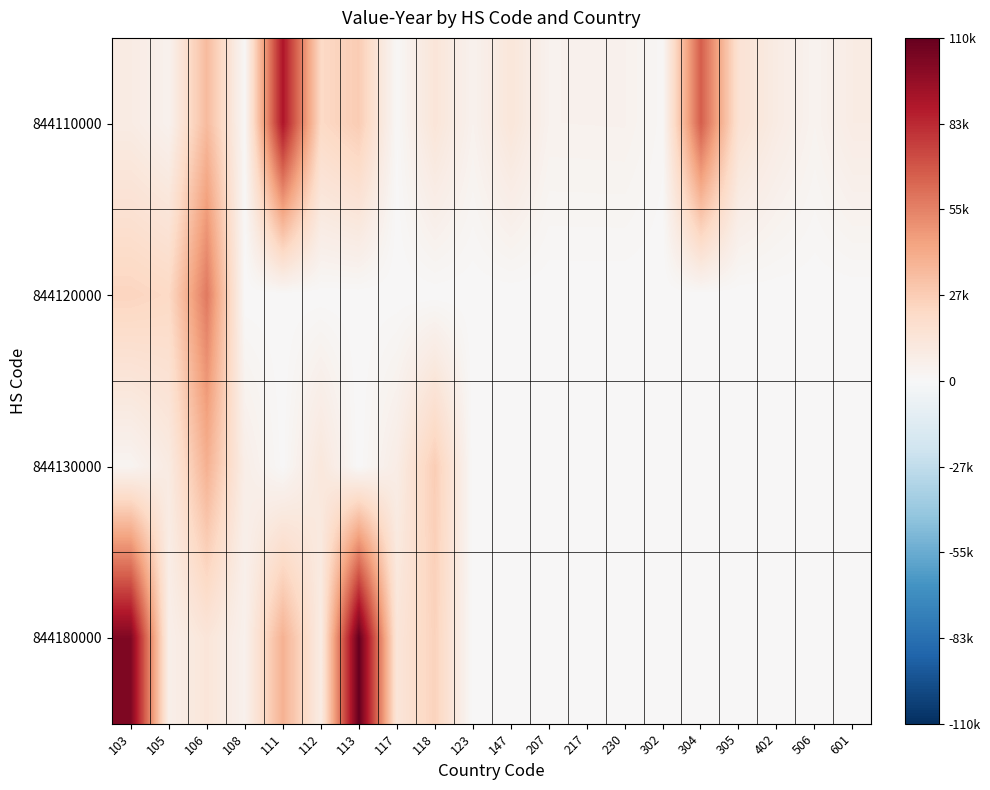

How many series are shown in this chart?

4